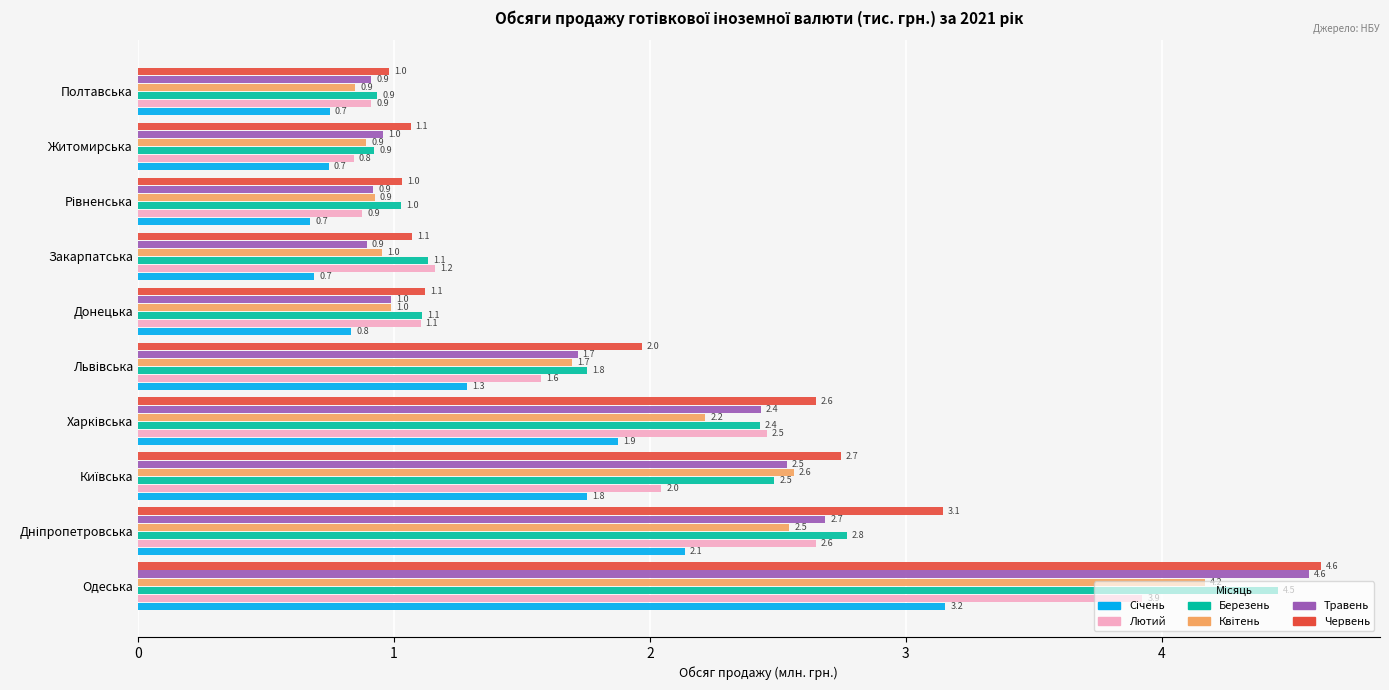

Which series has the largest range (max minus min)?

Травень